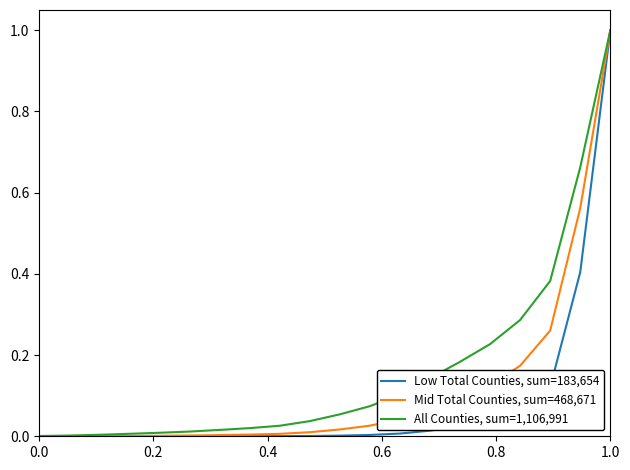

Does the chart have visible grid lines?

No